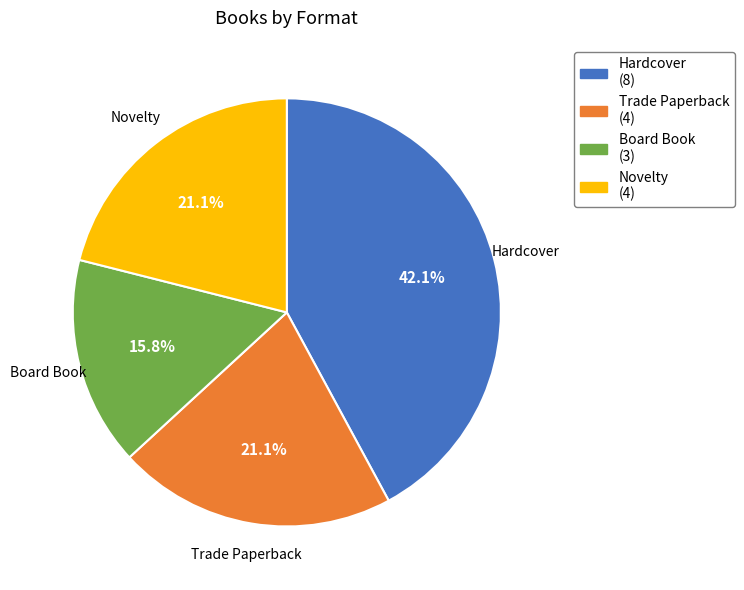

Is there any slice that represents more than half of the pie?

No